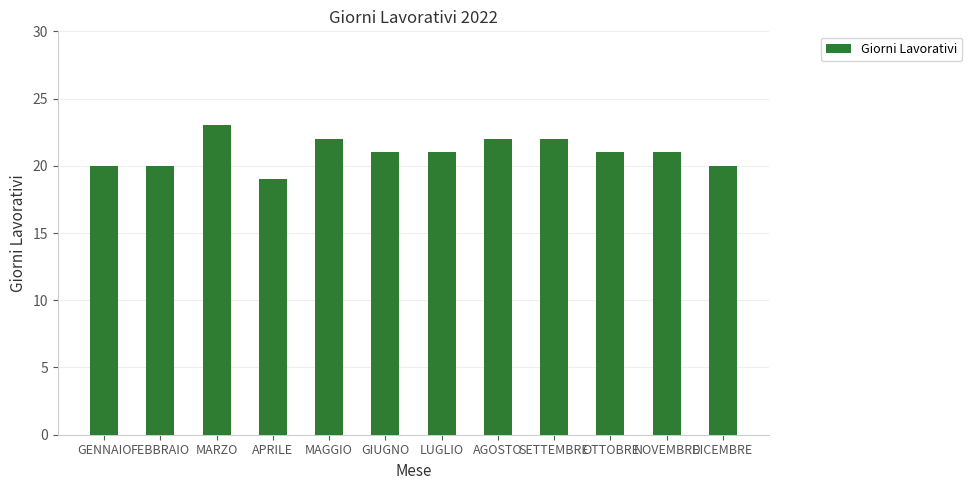

What is the difference between the values at OTTOBRE and DICEMBRE?

1